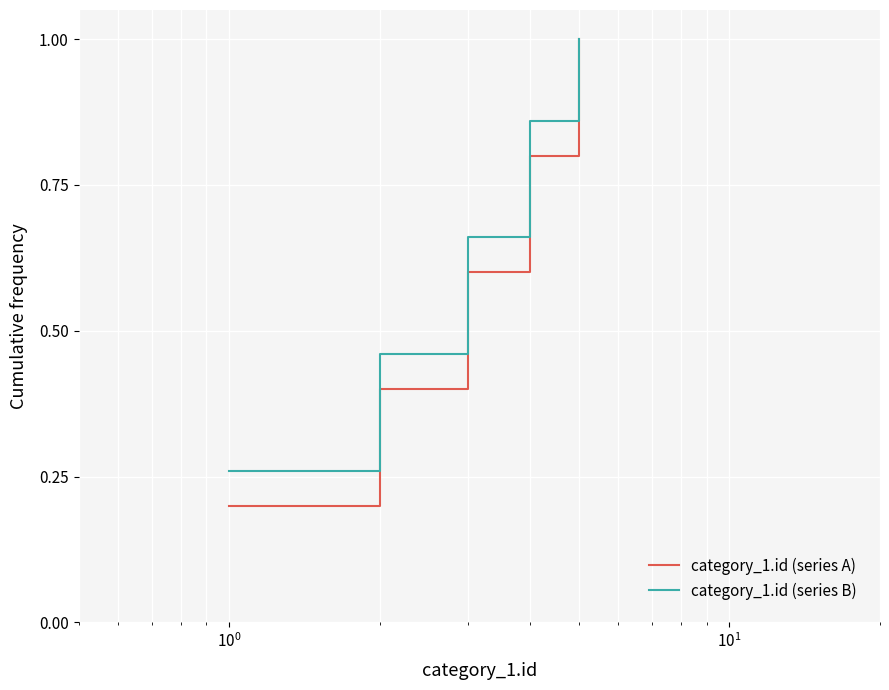

What is the maximum value shown in the chart?

1.0